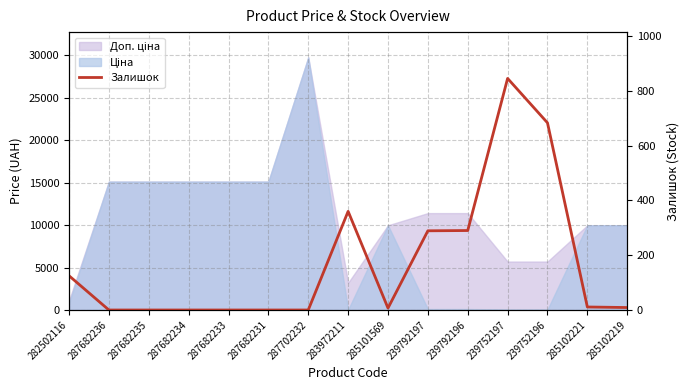

At which category does the data reach its first local peak?

283972211